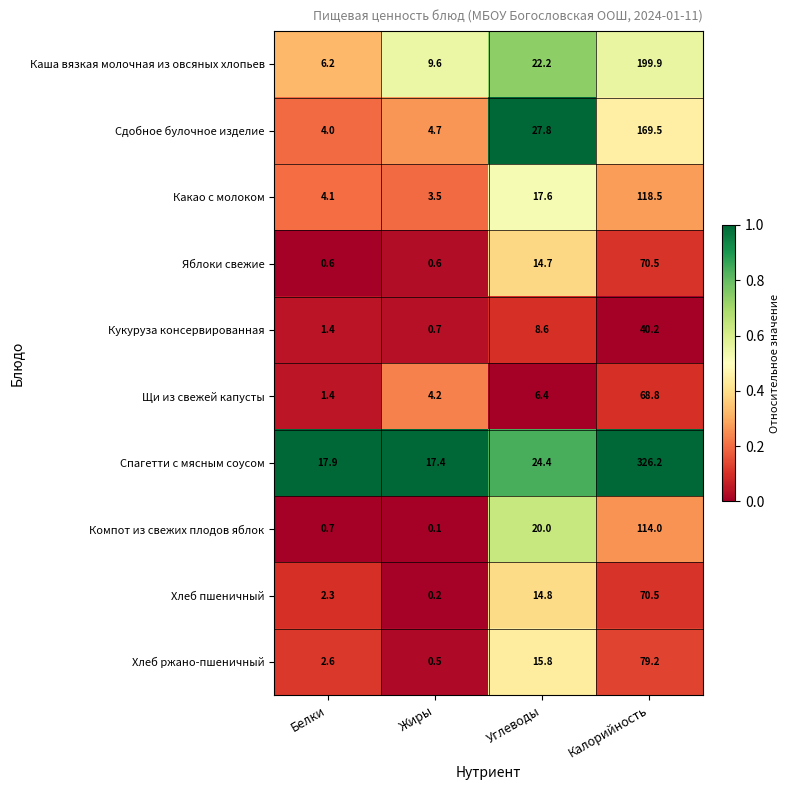

At which label is Какао с молоком closest to 61?

Углеводы